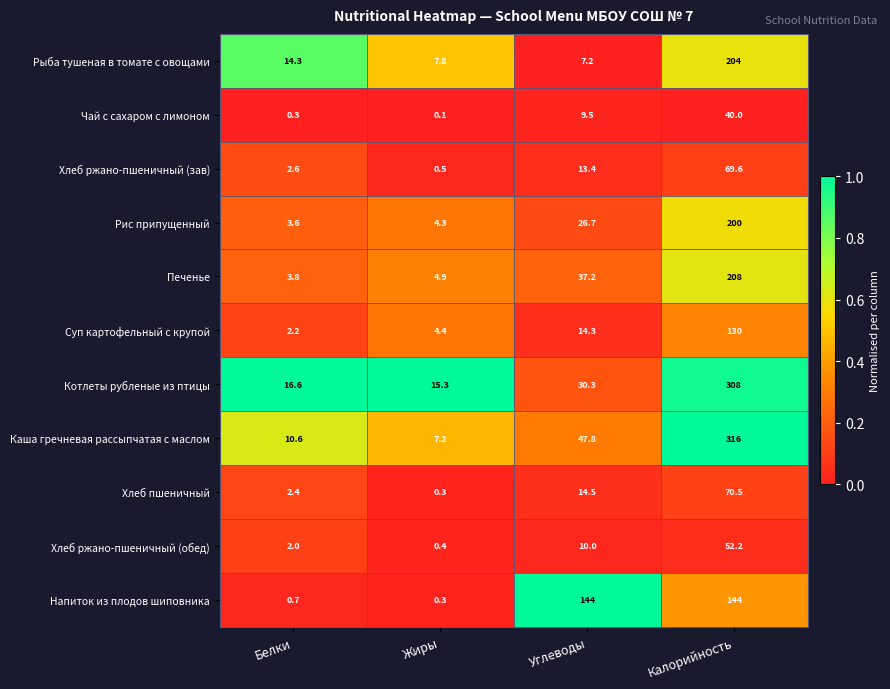

The value of Хлеб пшеничный at Белки is 1.5. True or false?

False